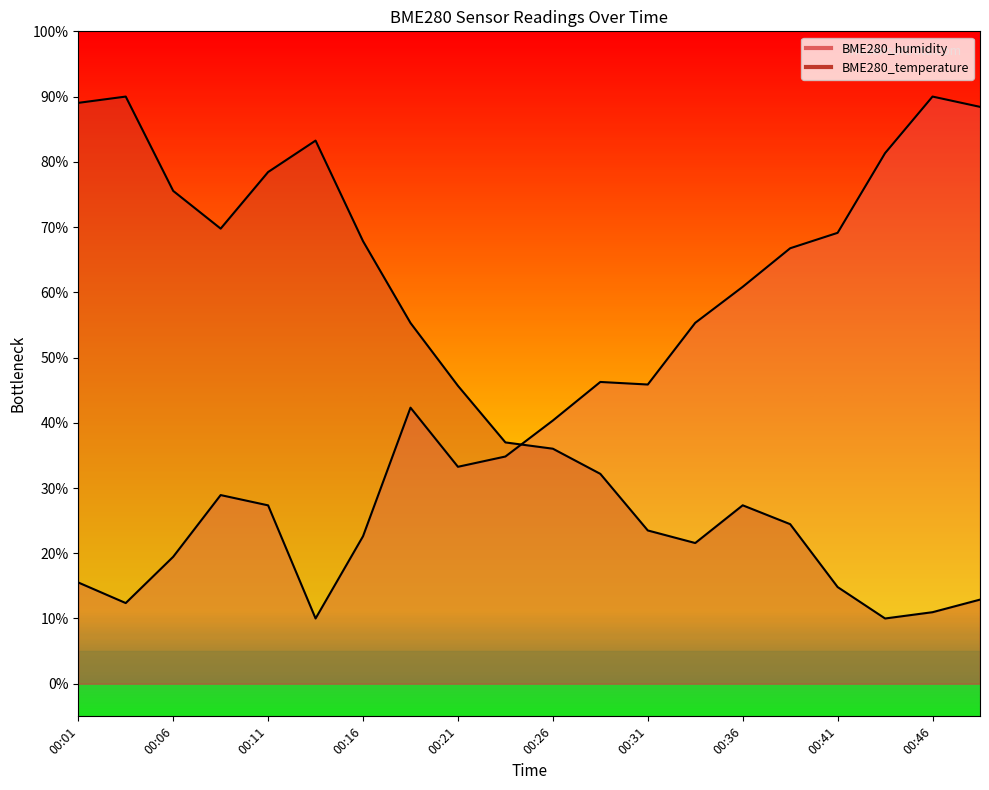

Rank the series by their maximum value, from highest to lowest.

BME280_humidity, BME280_temperature